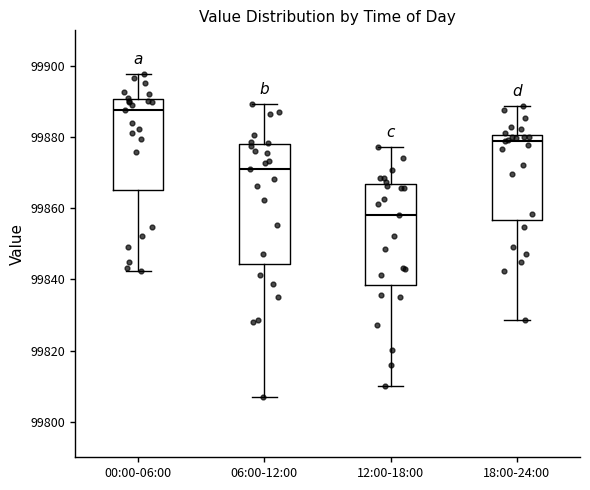

Which box's median line is the lowest?

12:00-18:00